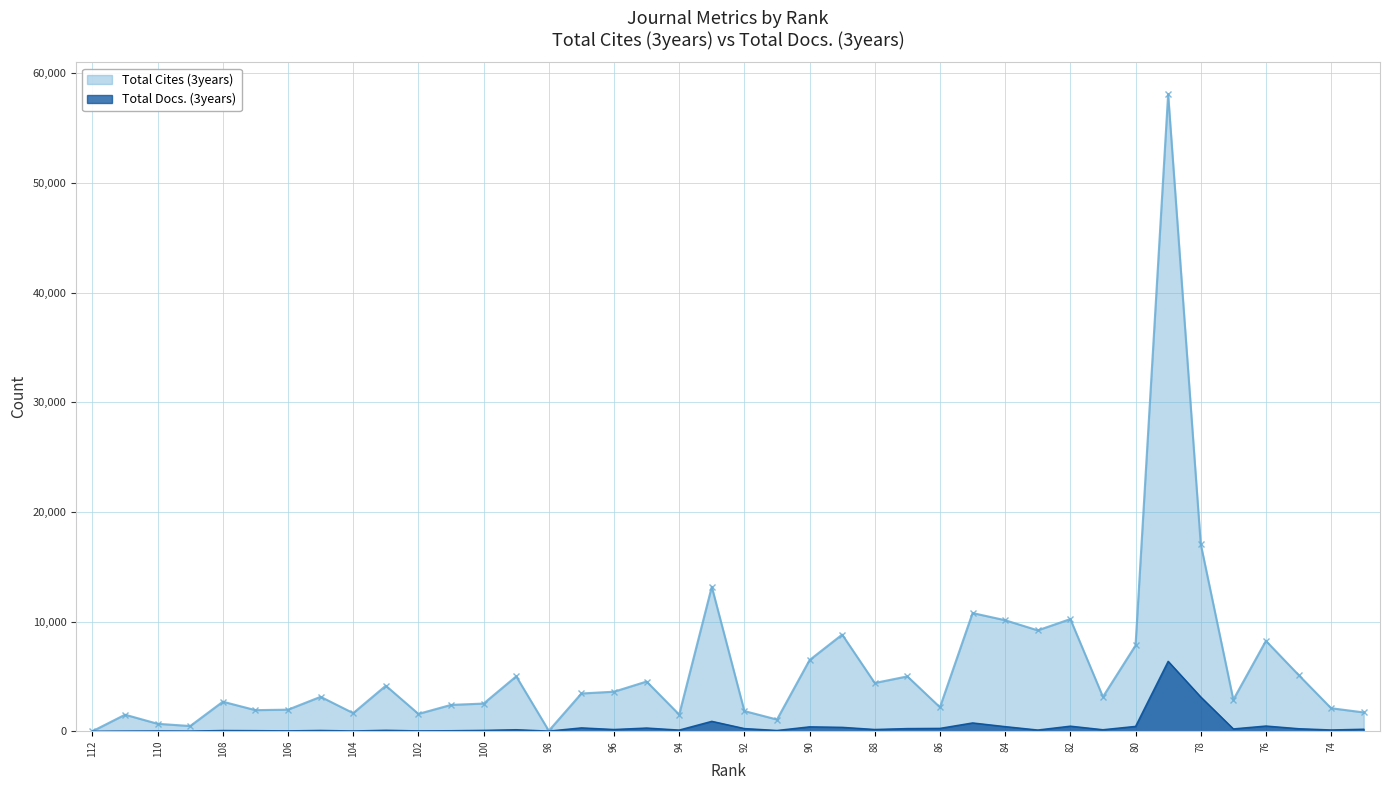

At which label is Total Cites (3years) closest to 29045?

78